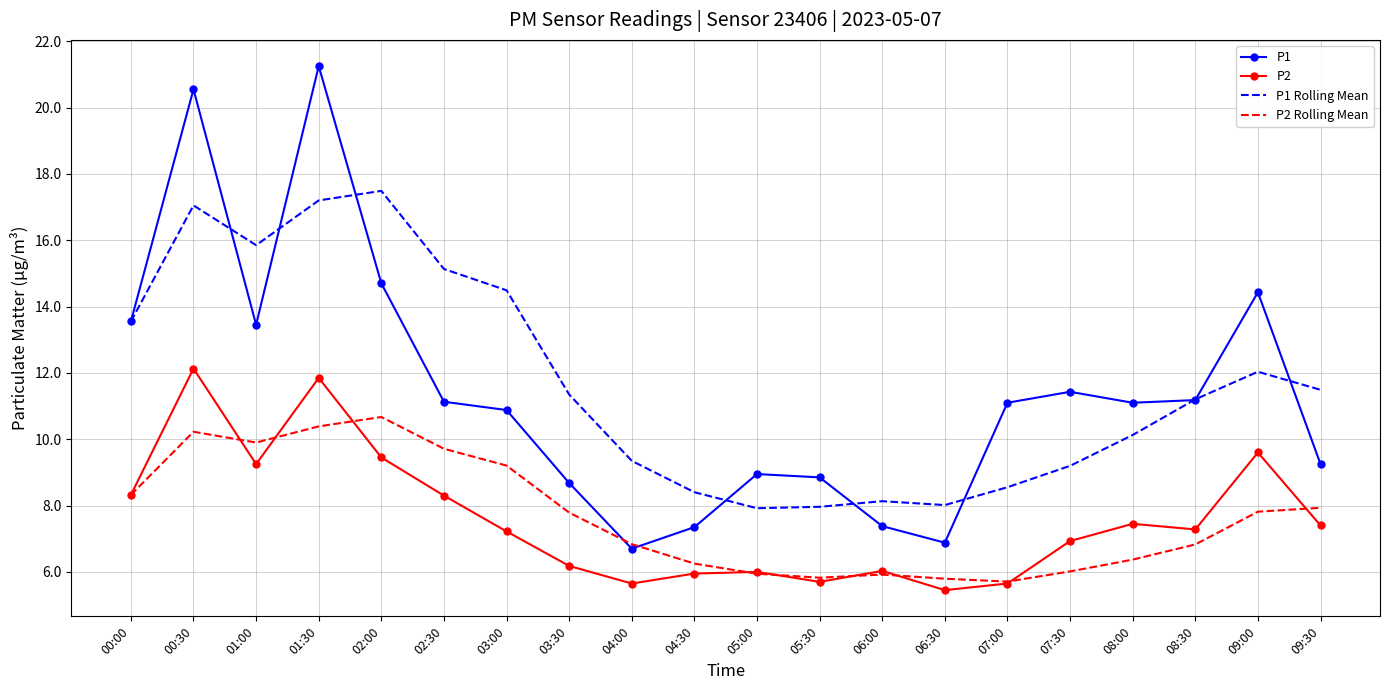

At which label does P1 reach its minimum?

04:00